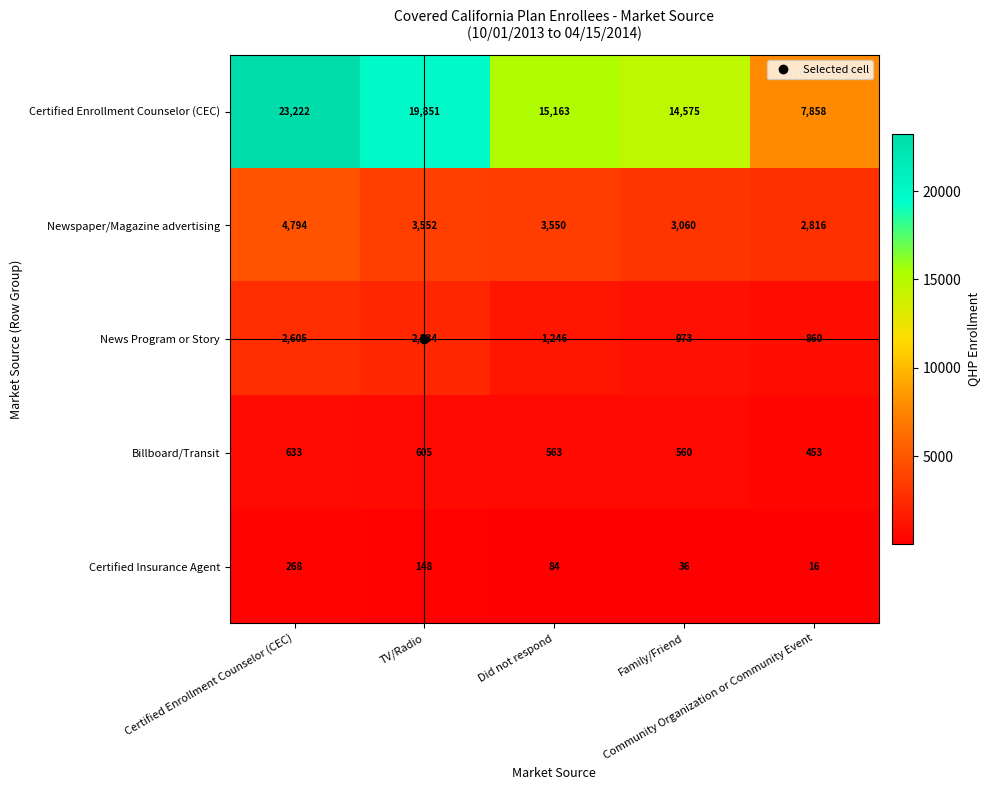

What is the minimum value shown in the chart?

16